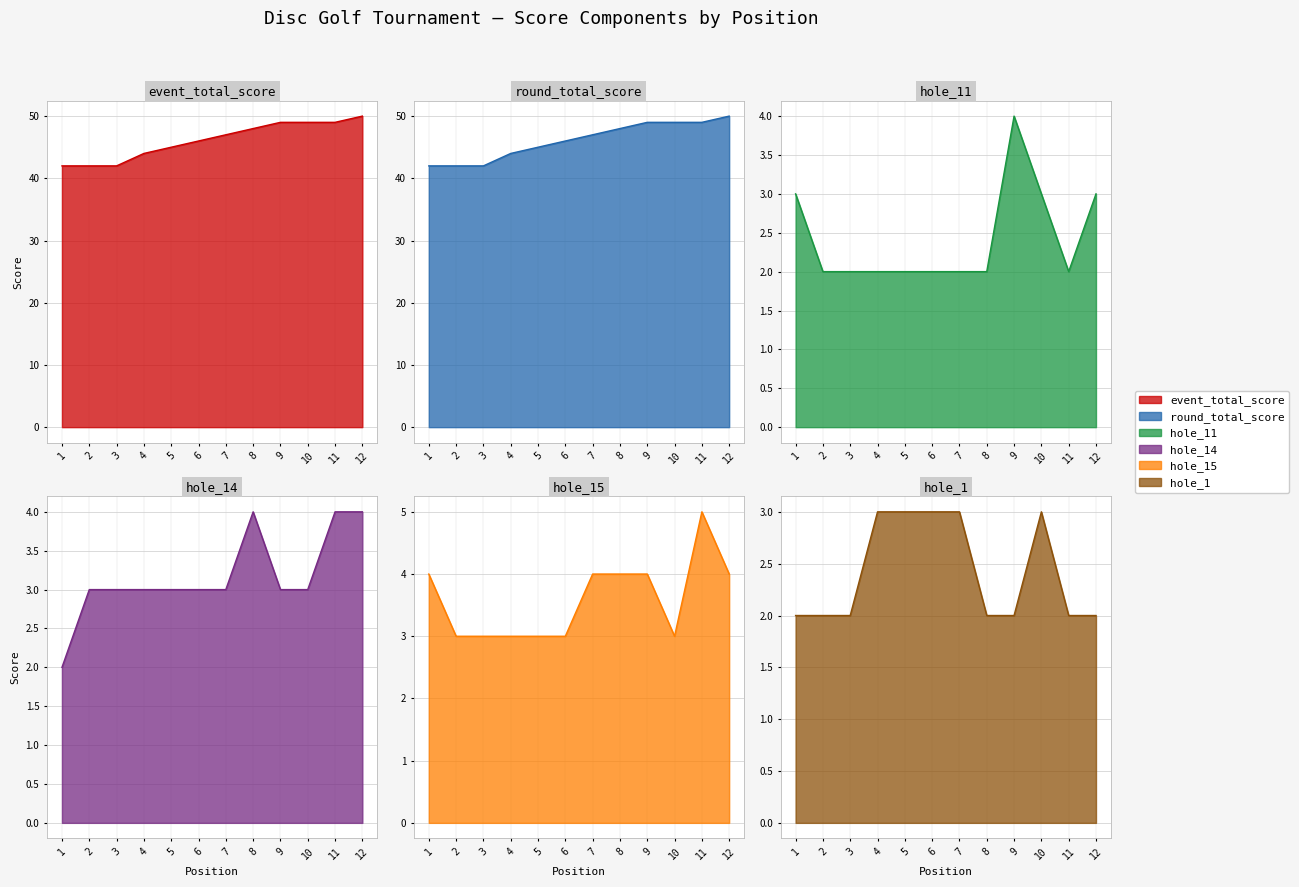

What is the difference between the maximum and minimum values in the event_total_score series?

8